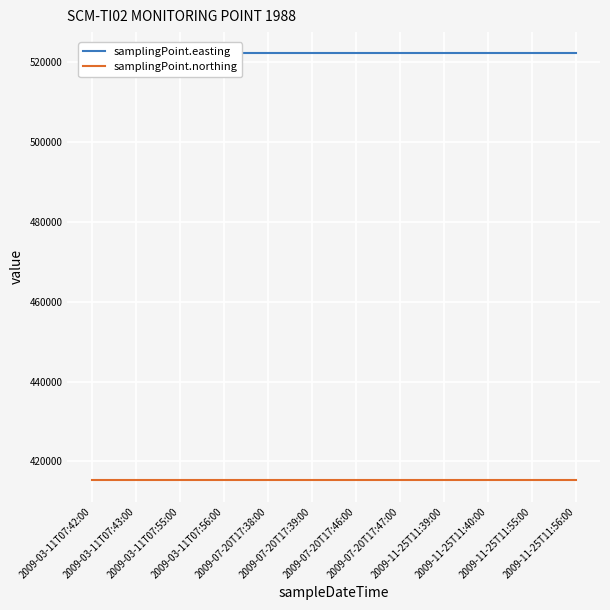

The value of samplingPoint.northing at 2009-03-11T07:56:00 is 415262. True or false?

True